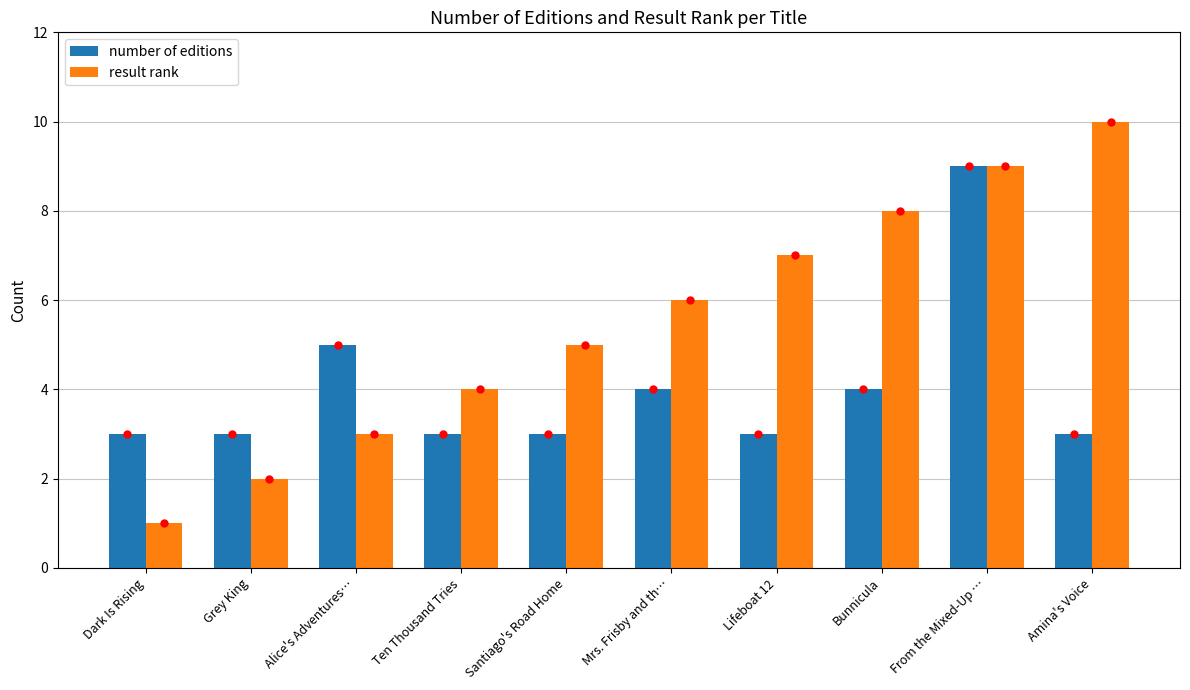

What is the sum of the result rank values at Bunnicula and From the Mixed-Up …?

17